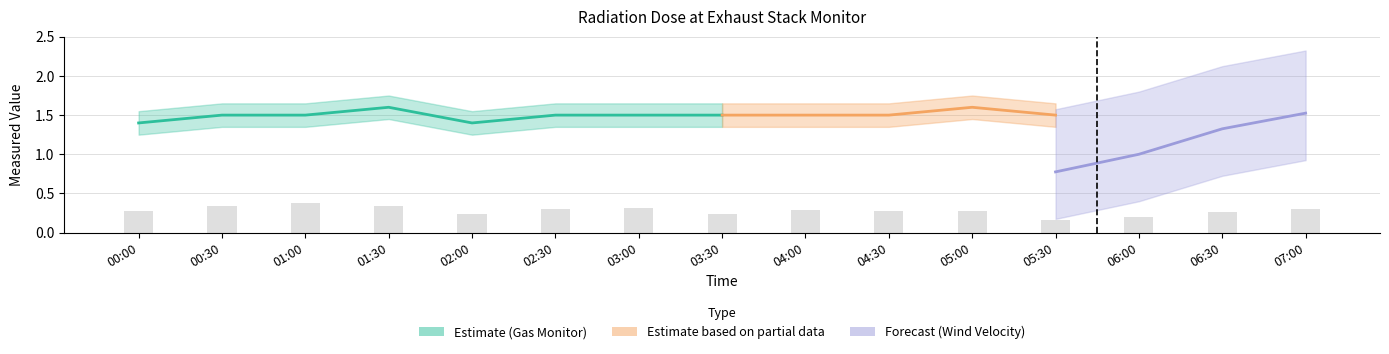

What is the average value?

0.3